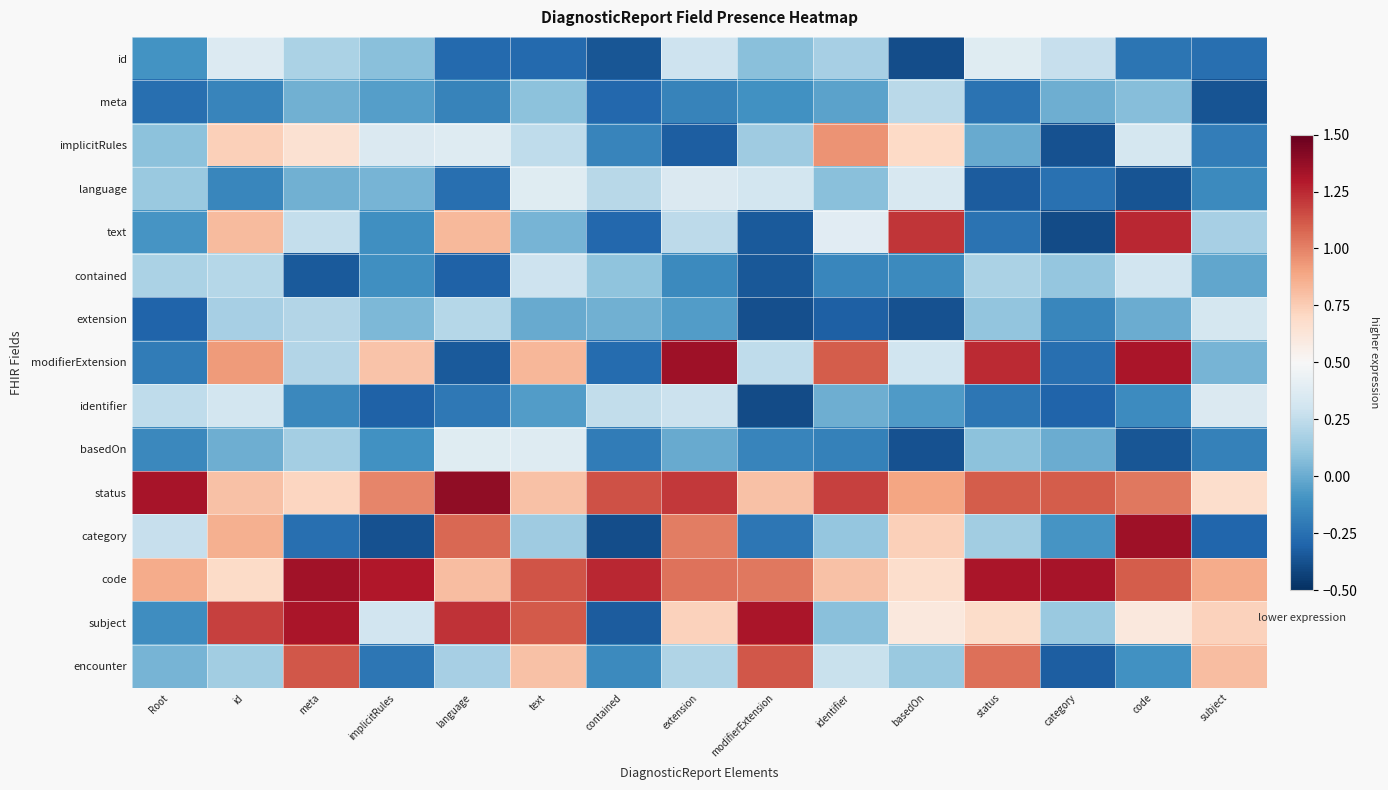

At how many categories does at least one series exceed 1?

14